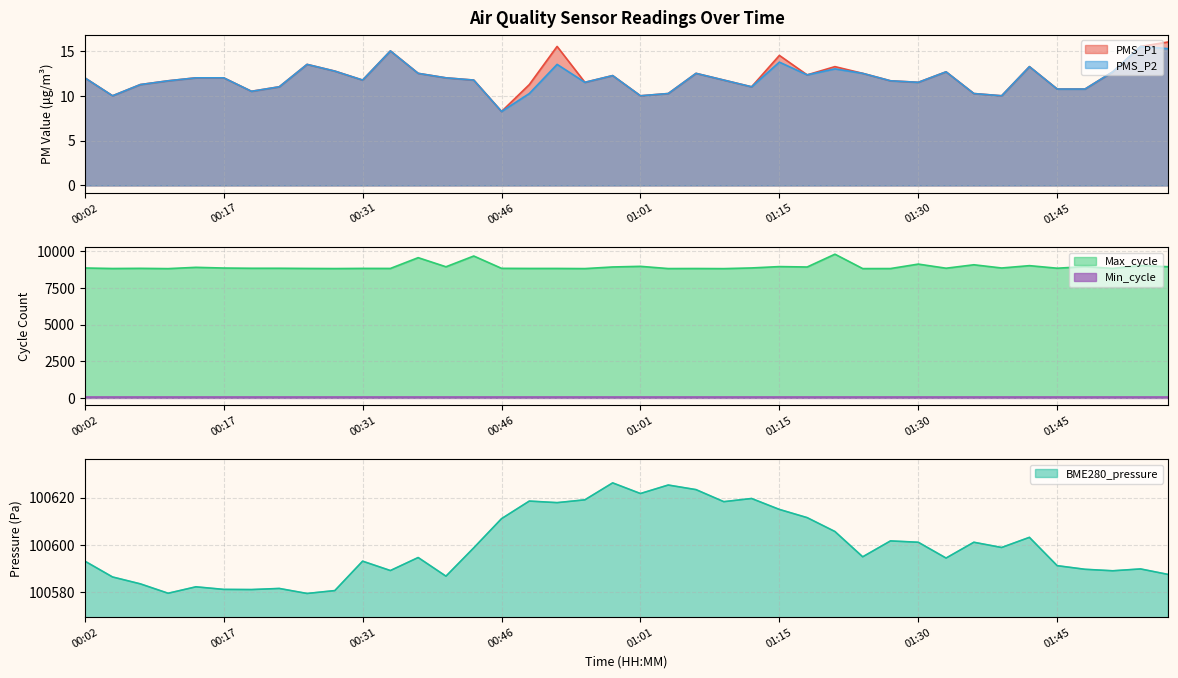

In PMS_P2, how many points are higher than both neighbors (excluding endpoints)?

10